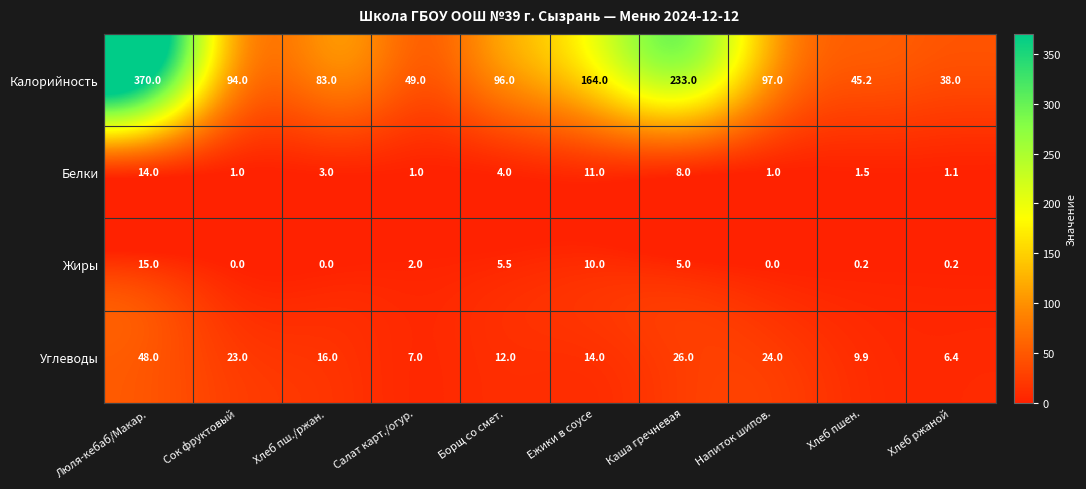

What is the difference between the Углеводы values at Напиток шипов. and Ежики в соусе?

10.0